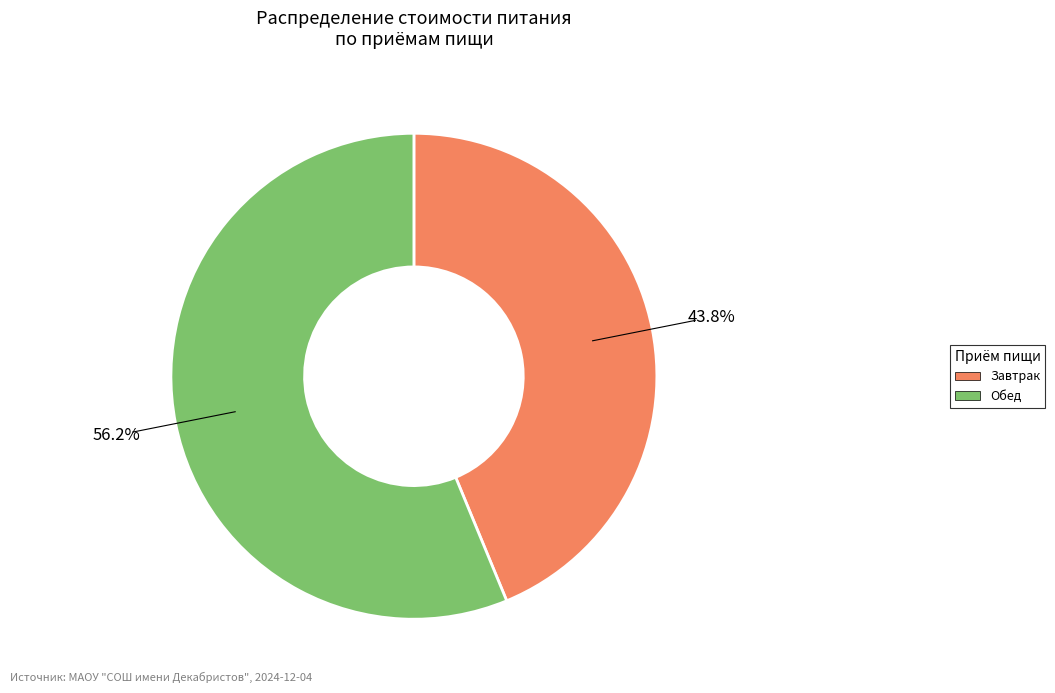

To the nearest percent, what is the average slice percentage?

50%